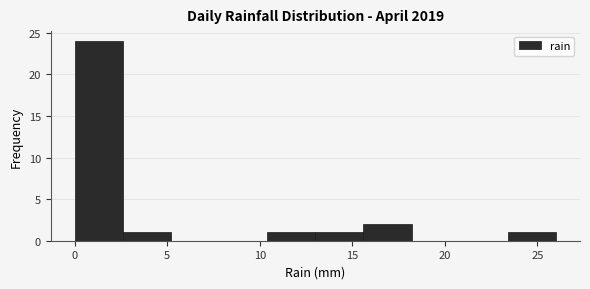

Reading left to right, list every bar in this chart as the range it spans on the x-axis followed by its height. Neither the bar edges nor the heights are printed on the chart, so give them approximately, as read against the axes.

0.0 to 2.6: 24
2.6 to 5.2: 1
5.2 to 7.8: 0
7.8 to 10.4: 0
10.4 to 13.0: 1
13.0 to 15.6: 1
15.6 to 18.2: 2
18.2 to 20.8: 0
20.8 to 23.4: 0
23.4 to 26.0: 1